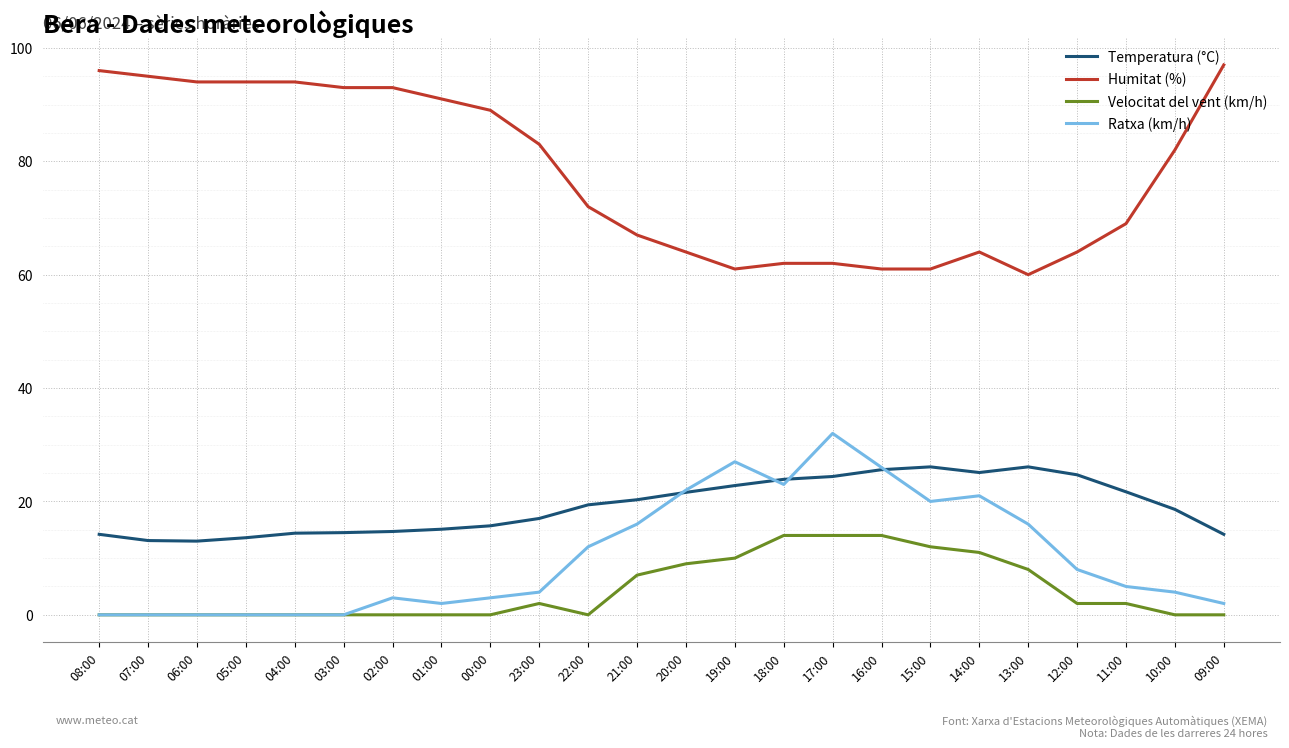

What is the total value across all series at 07:00?

108.1